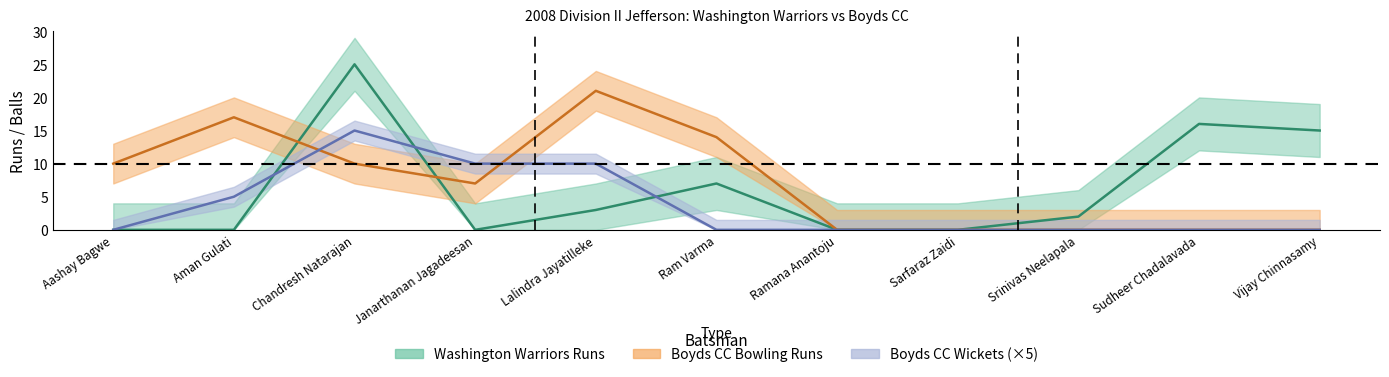

At which label is Boyds CC Bowling Runs closest to 10?

Aashay Bagwe